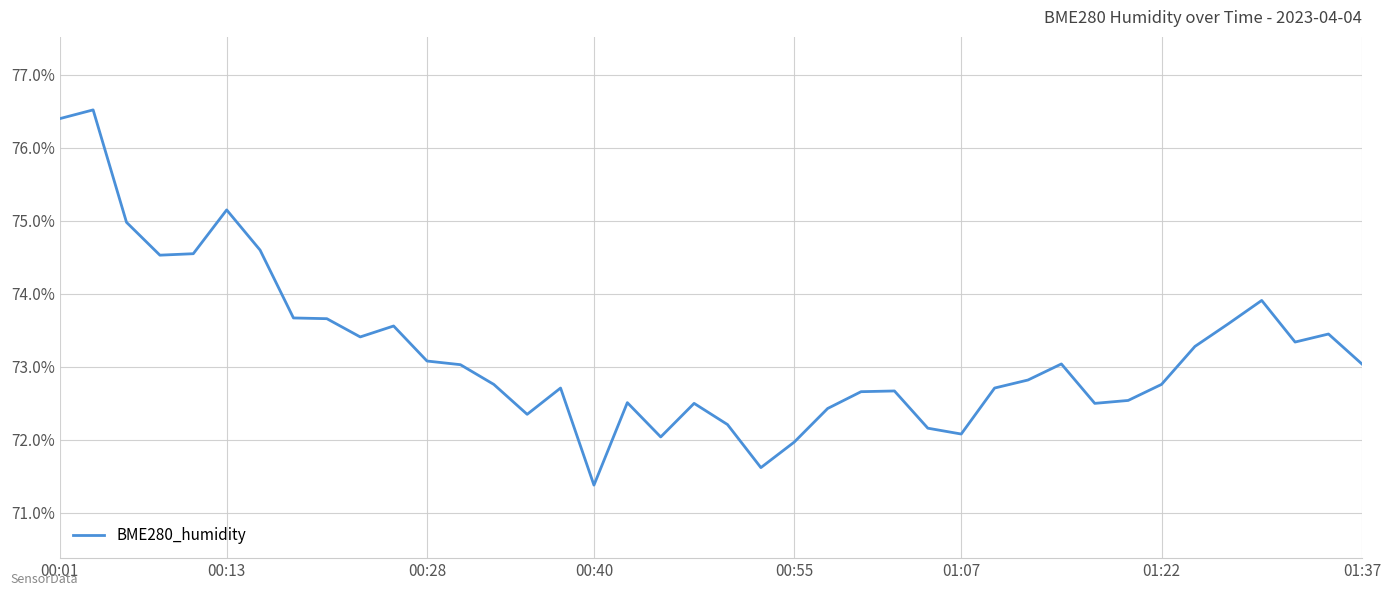

What is the difference between the maximum and second lowest values?

4.9